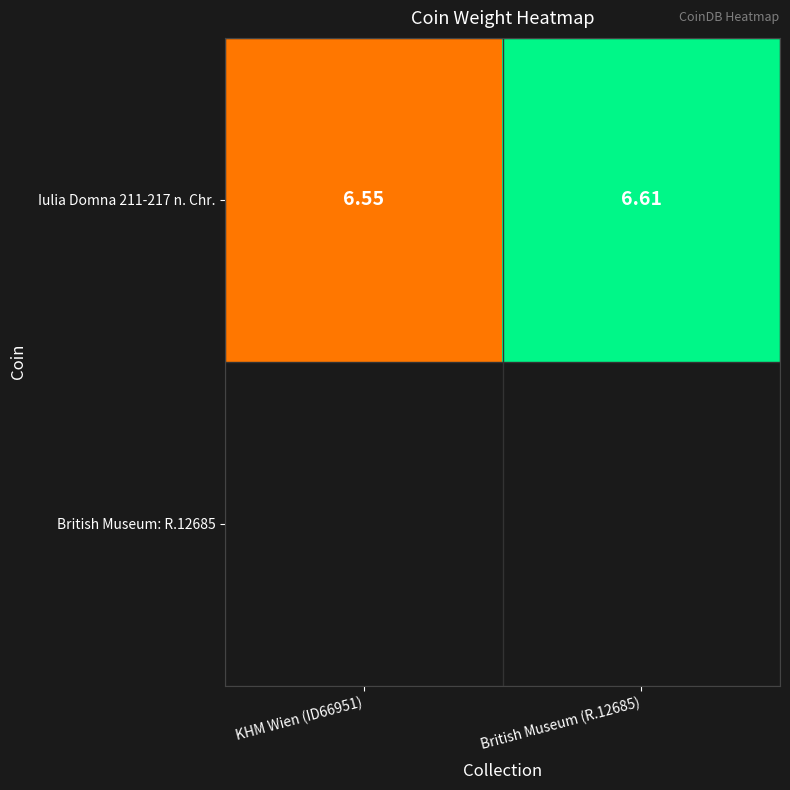

Which label corresponds to the smallest value in the chart?

KHM Wien (ID66951)